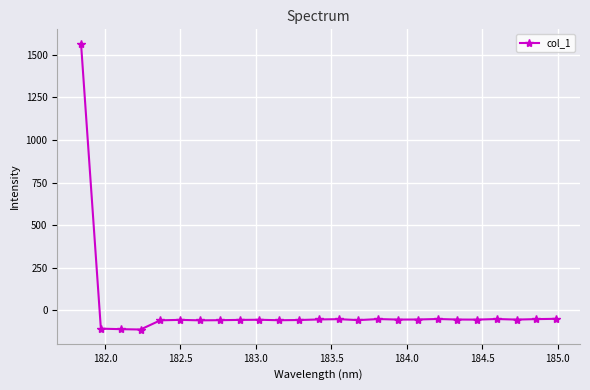

What is the smallest value displayed?

-111.6